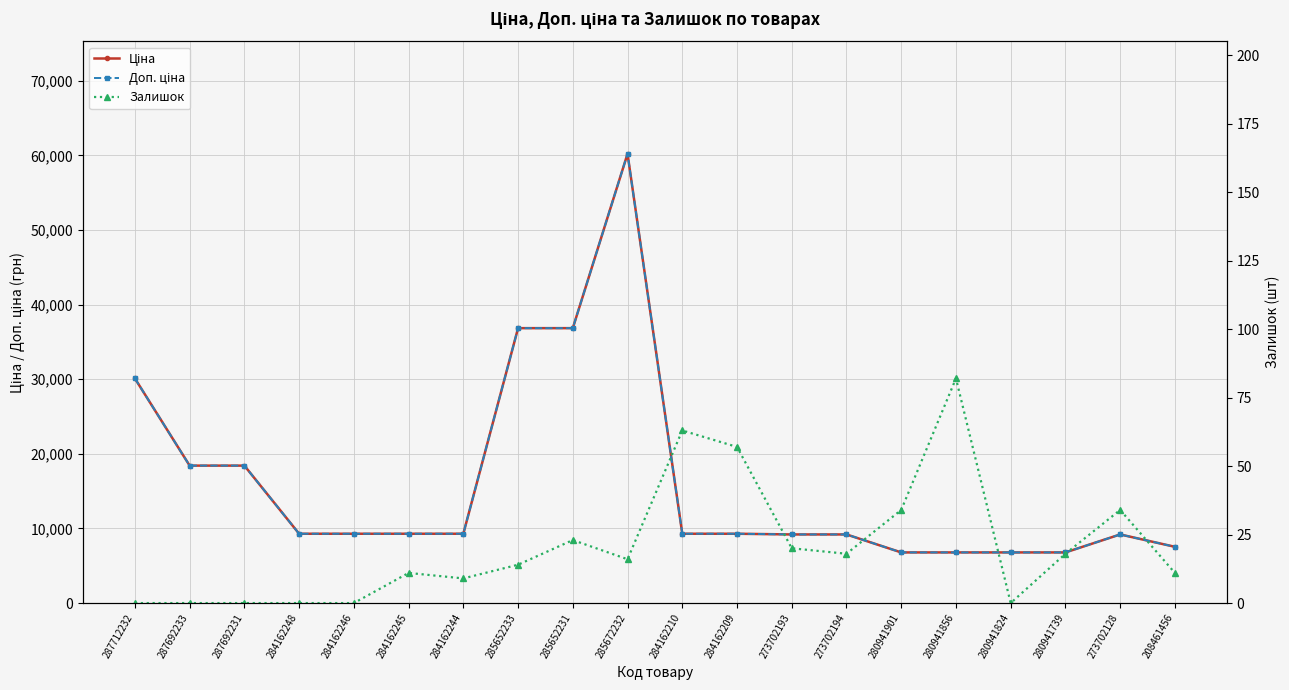

At which category is the sum across all series the highest?

285672232